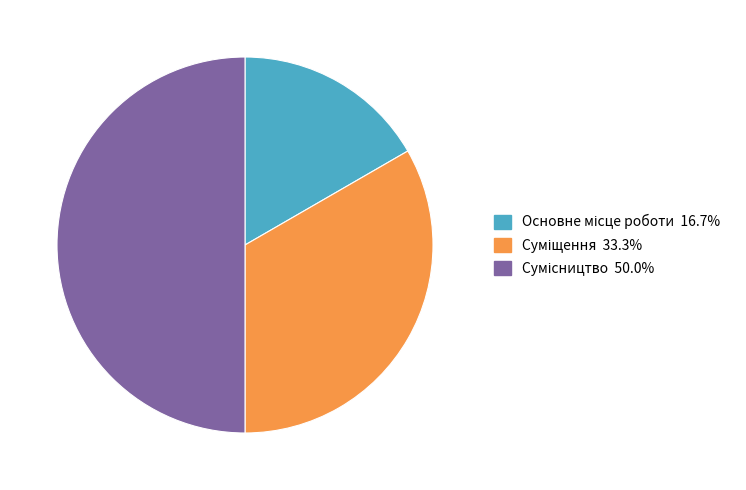

Combined, what portion of the pie is Сумісництво and Основне місце роботи?

66.7%